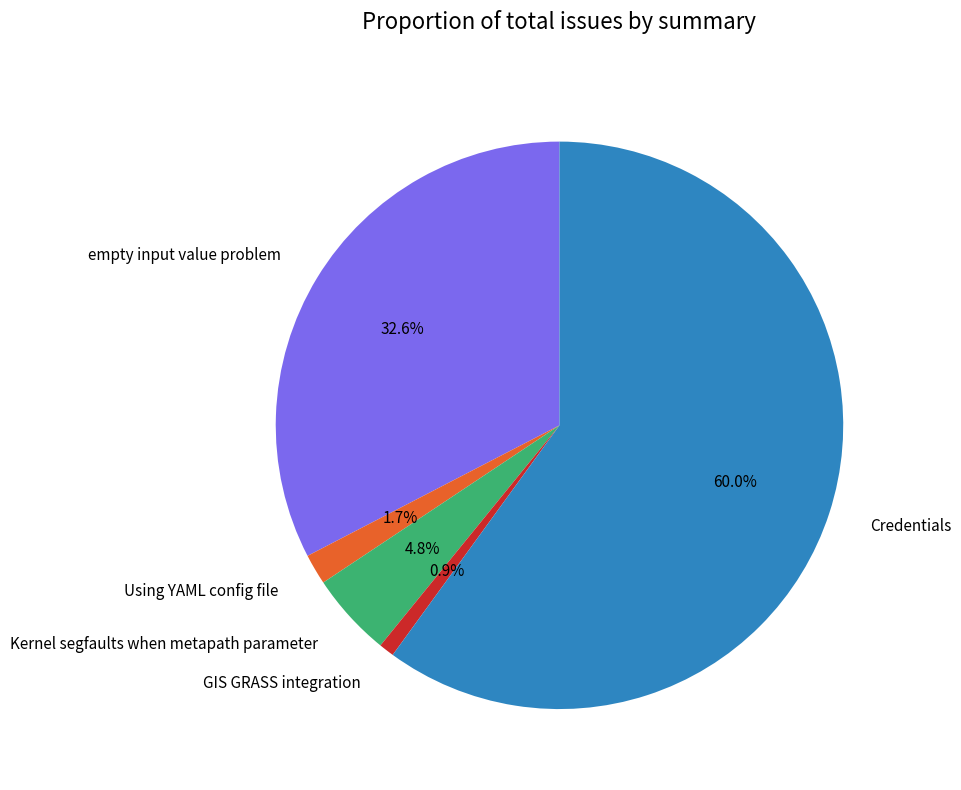

What percentage is the GIS GRASS integration slice, to the nearest percent?

1%